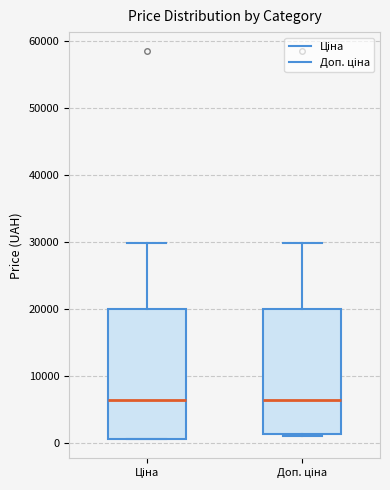

Where is the lower edge of the box for Доп. ціна on the y-axis? The values are not printed on the chart, so give them approximately, as read against the axis.

1000